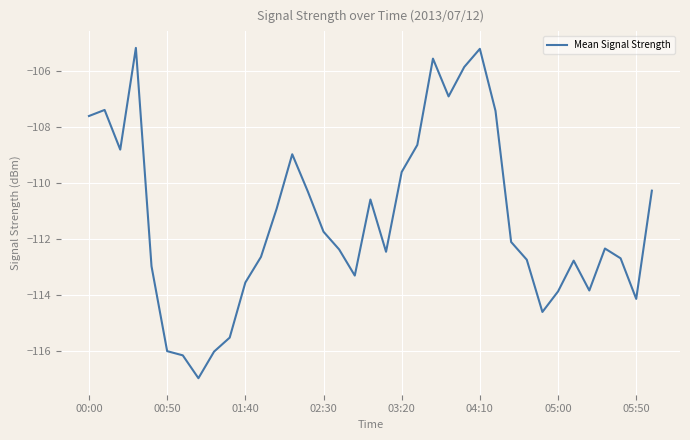

What is the difference between the maximum and minimum values?

11.8